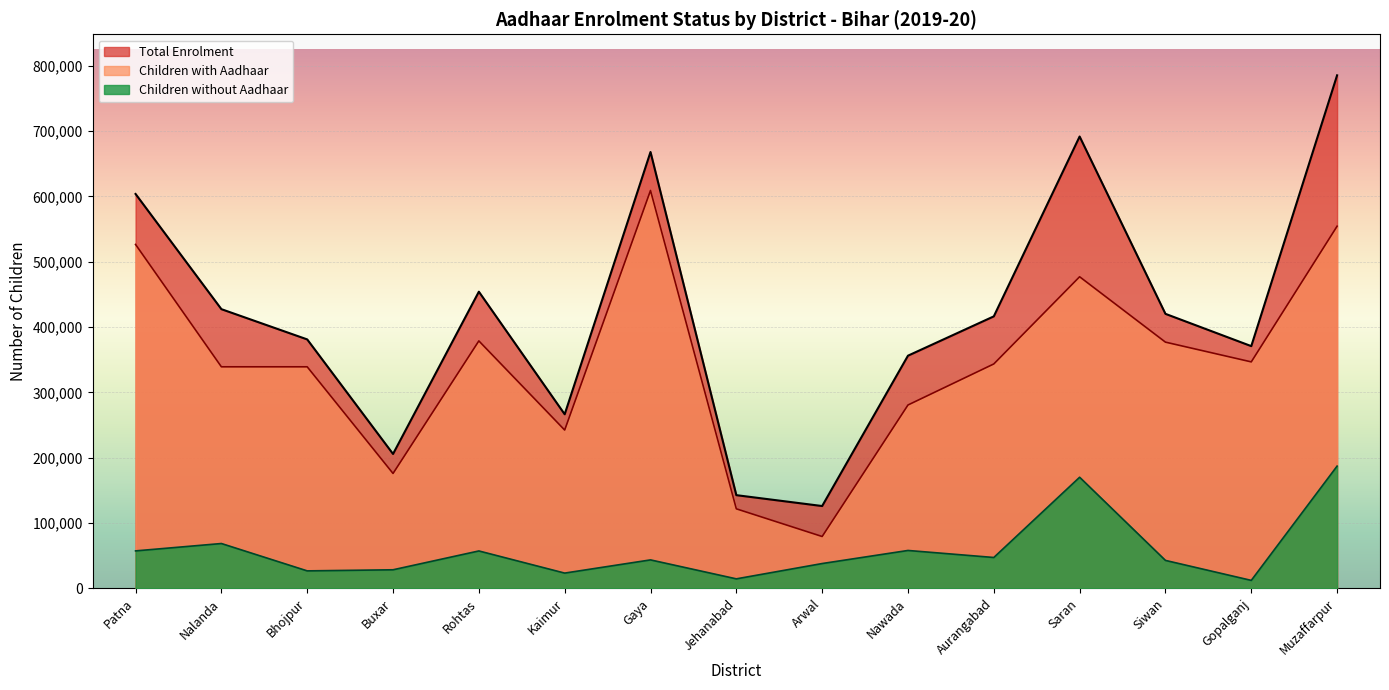

Which series has the largest range (max minus min)?

Total Enrolment